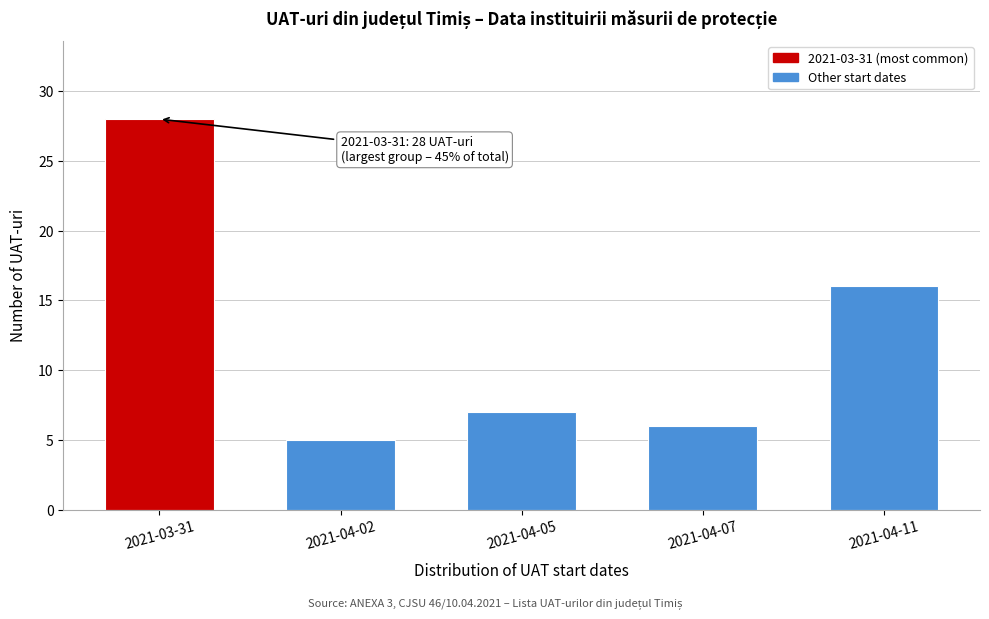

Reading right to left, extract all data points from this chart.

16	6	7	5	28